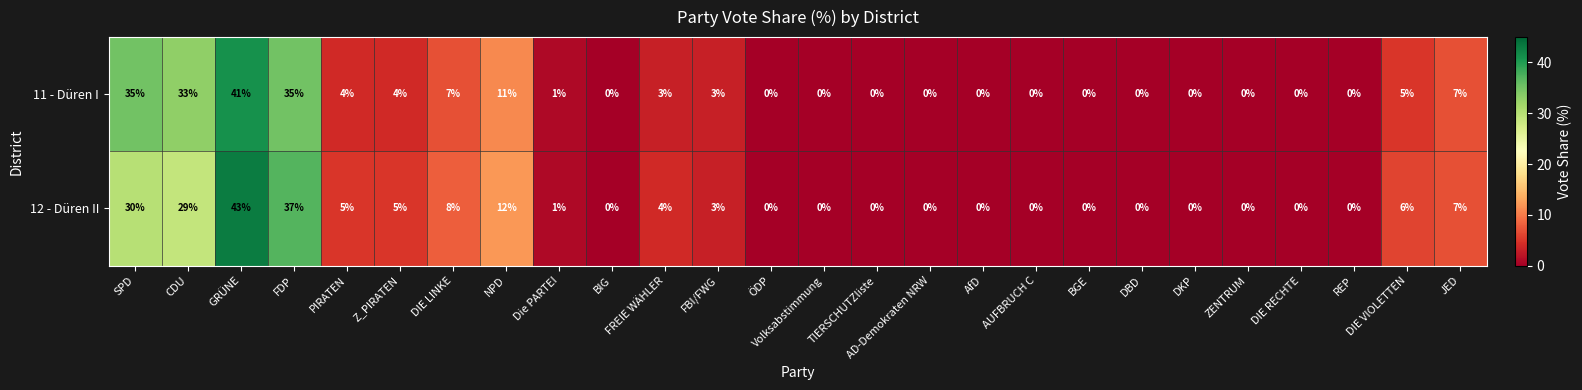

List the series in order of their overall mean, lowest first.

11 - Düren I, 12 - Düren II